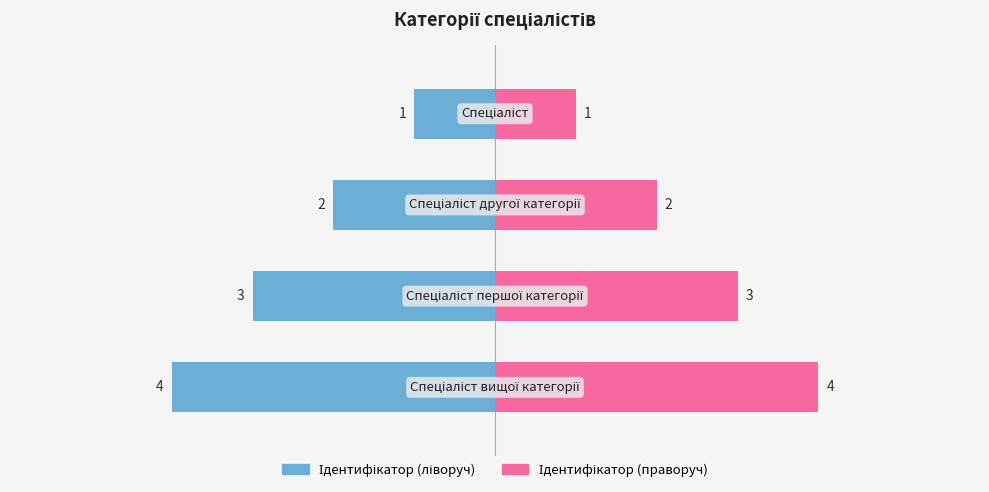

How many distinct data groups are displayed?

2